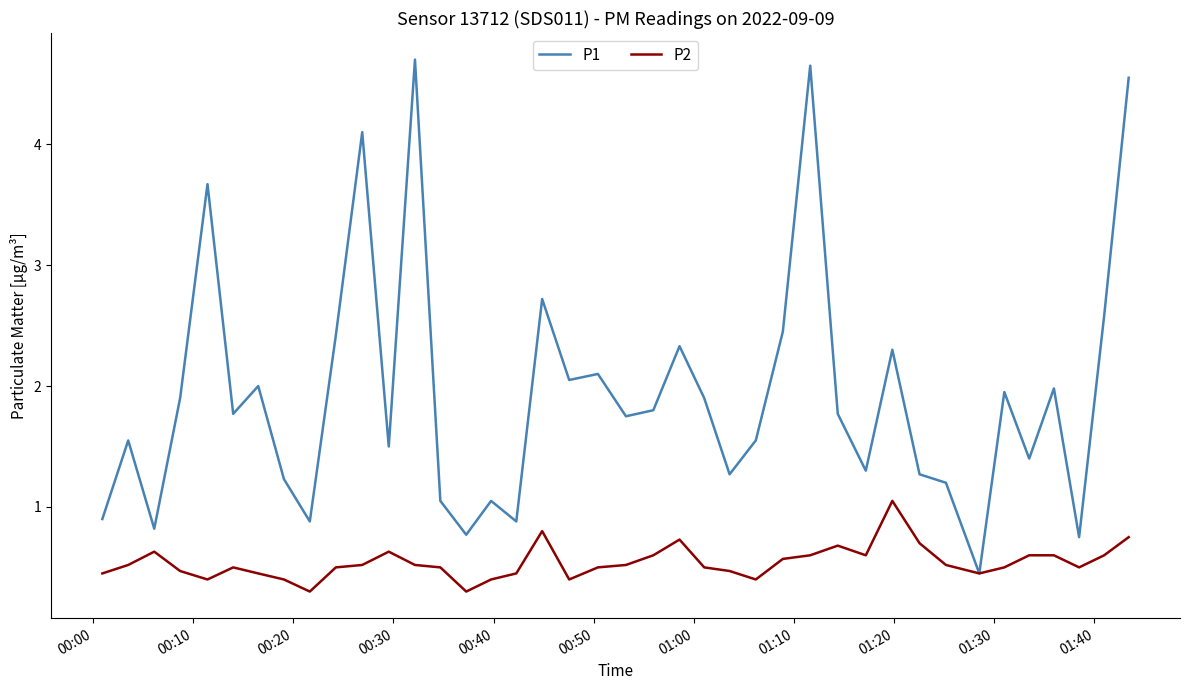

List the series in order of their overall mean, highest first.

P1, P2